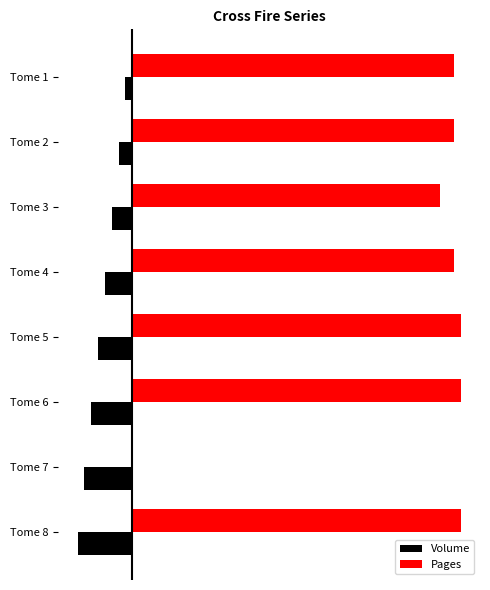

What are all the series names shown in the legend?

Volume, Pages